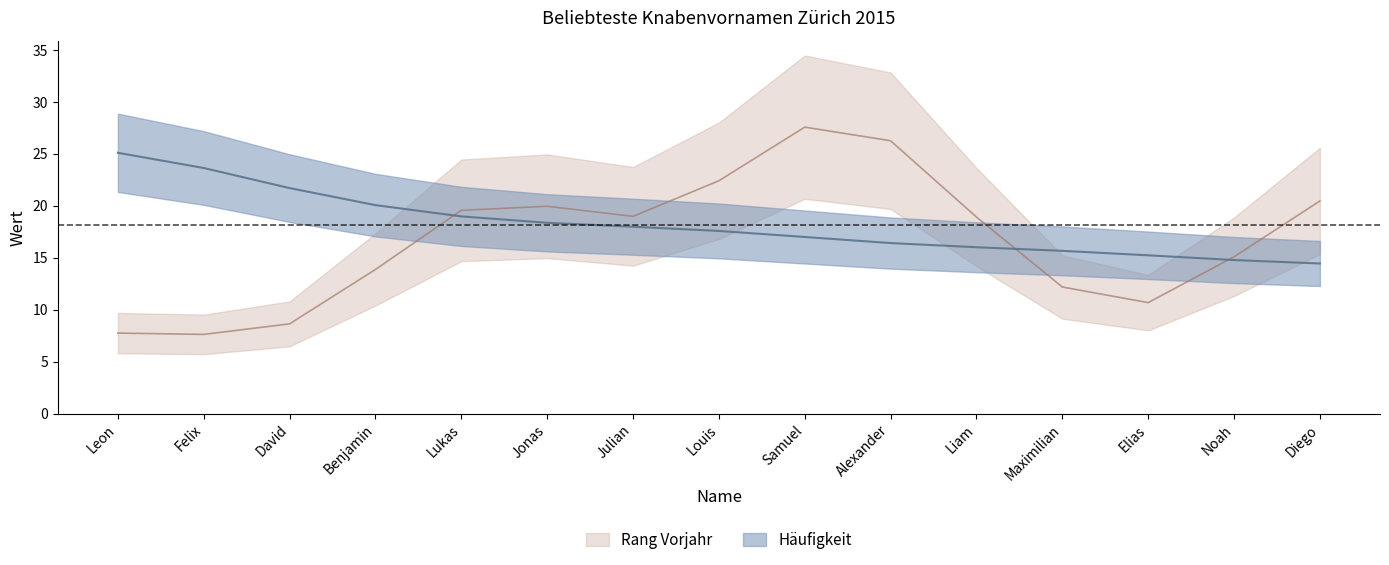

The chart shows a value of 14.4 at Diego. True or false?

True